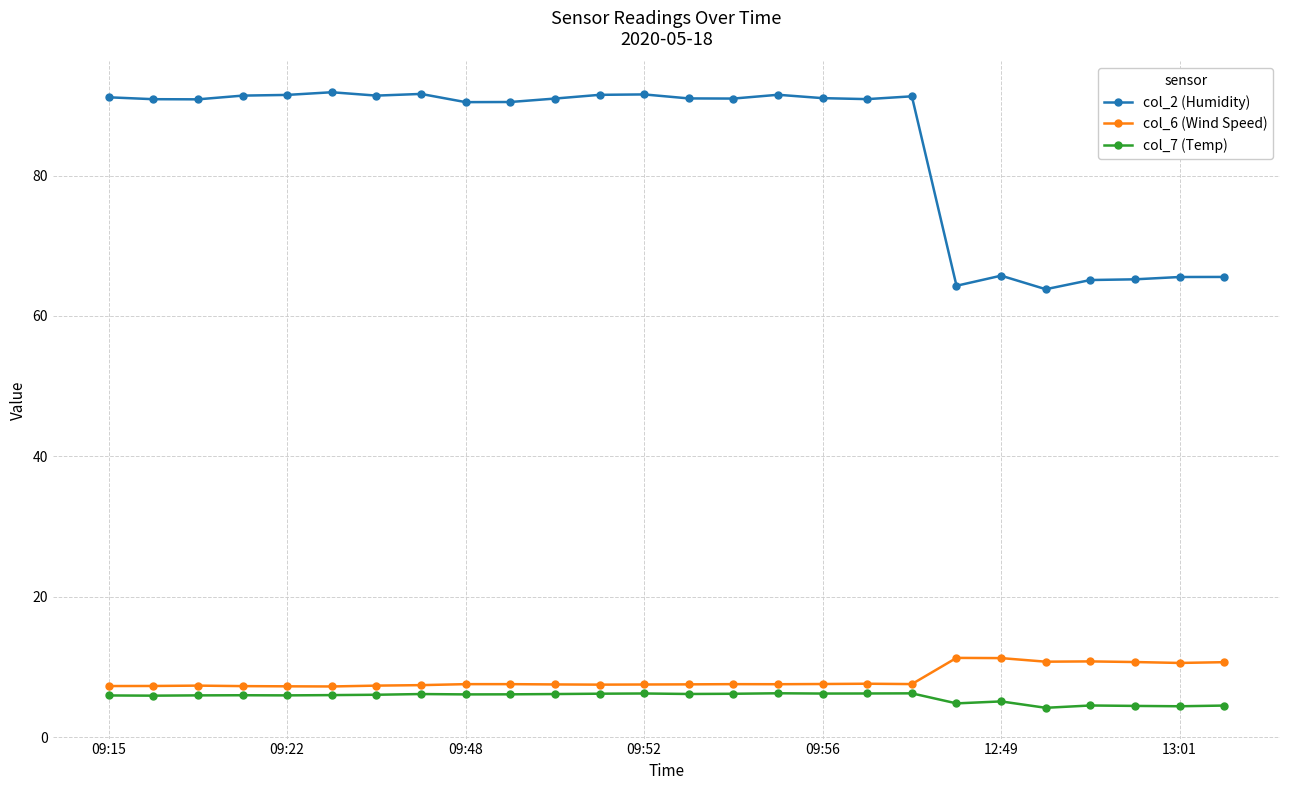

True or false: col_7 (Temp) has more than 1 points higher than both neighbors.

True